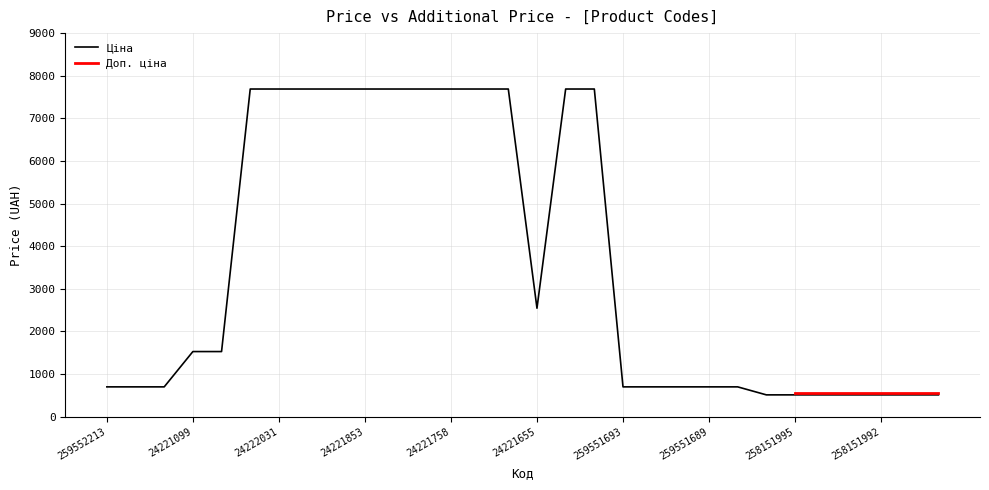

How many points are lower than both their immediate neighbors (excluding endpoints)?

1